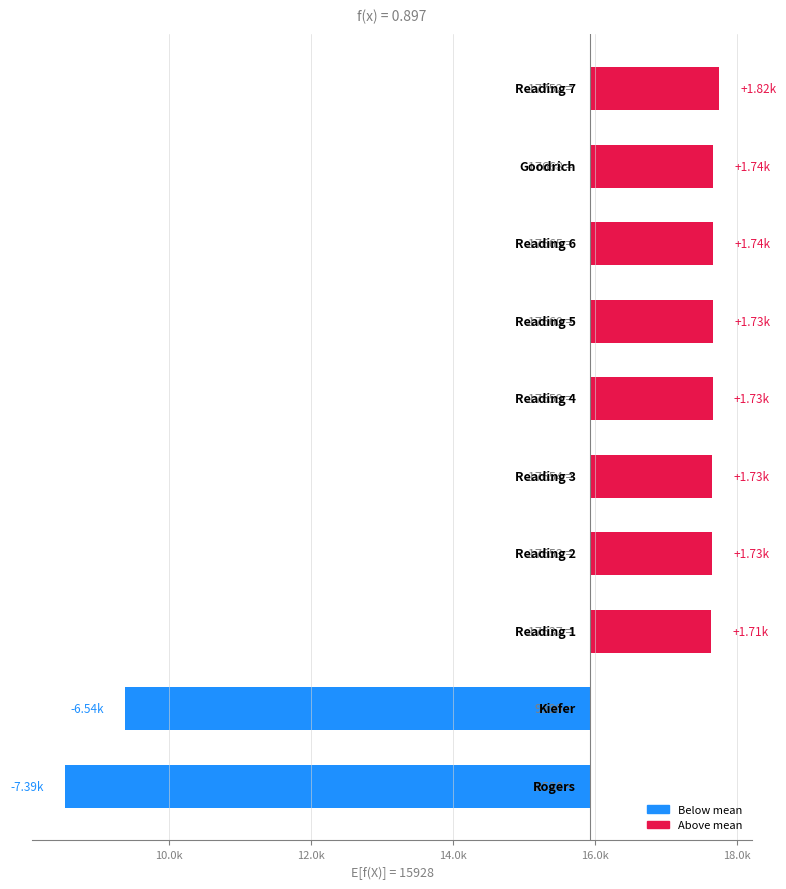

Reading right to left, transcribe all the data shown in this chart.

1824.4	1740.4	1737.4	1732.4	1731.4	1726.4	1725.4	1709.4	-6537.6	-7389.6